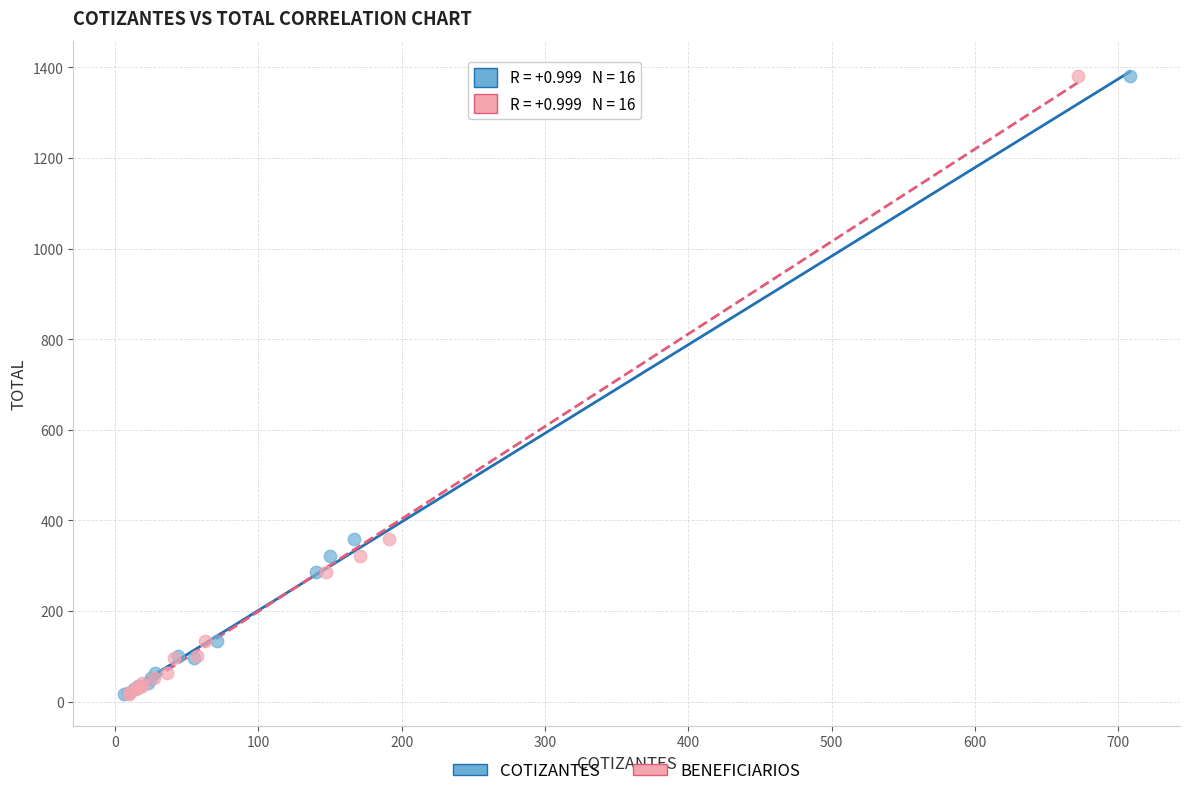

What are all the series names shown in the legend?

COTIZANTES, BENEFICIARIOS